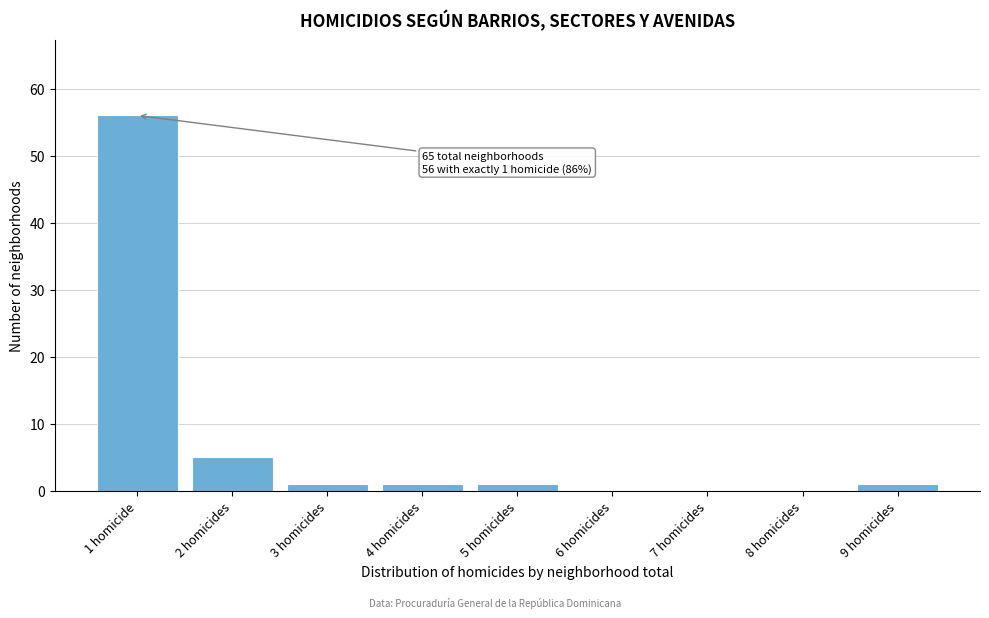

Reading left to right, what are all the values shown in this chart?

1 homicide=56	2 homicides=5	3 homicides=1	4 homicides=1	5 homicides=1	6 homicides=0	7 homicides=0	8 homicides=0	9 homicides=1